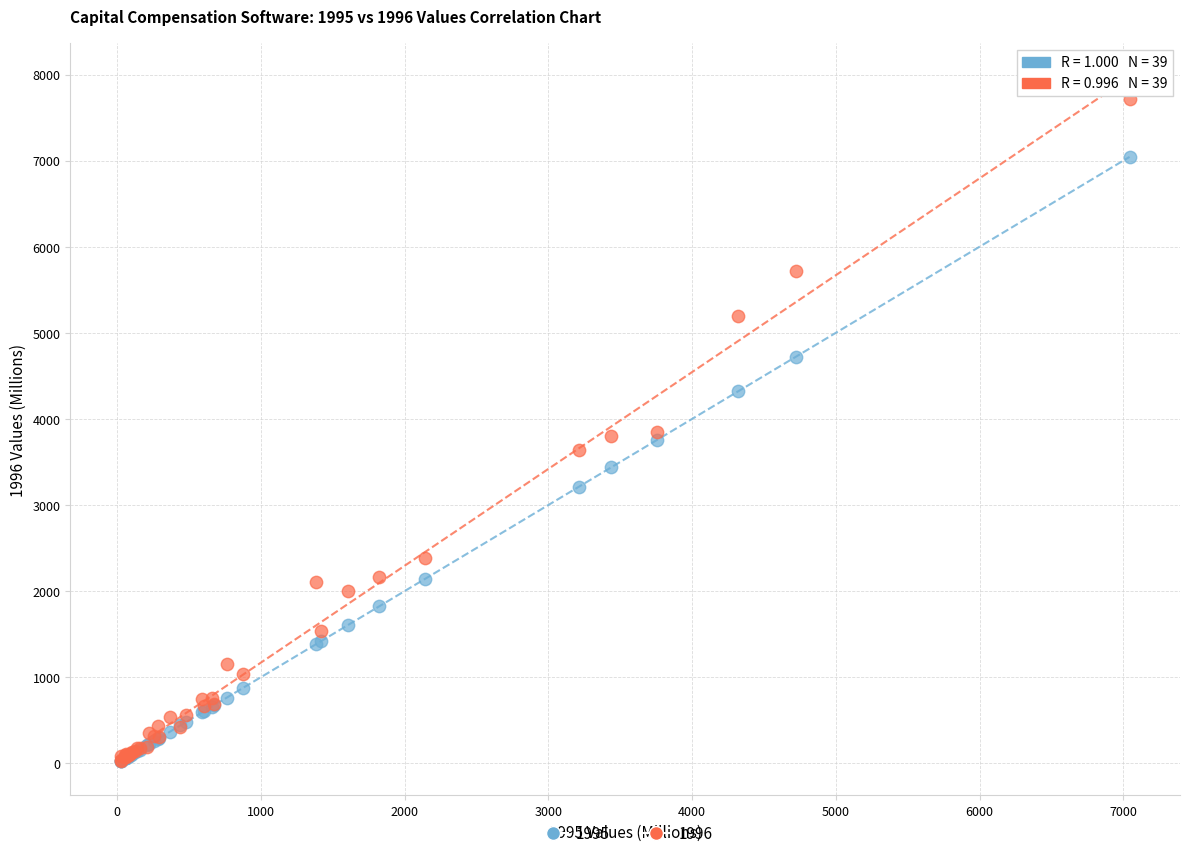

Which series reaches the maximum Y coordinate?

1996